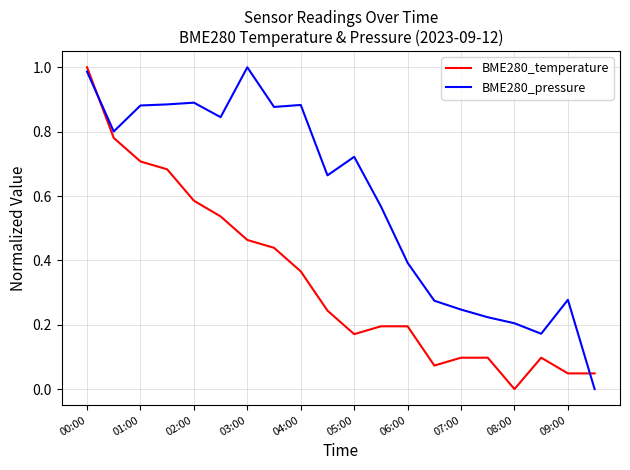

List the series in order of their overall mean, highest first.

BME280_pressure, BME280_temperature